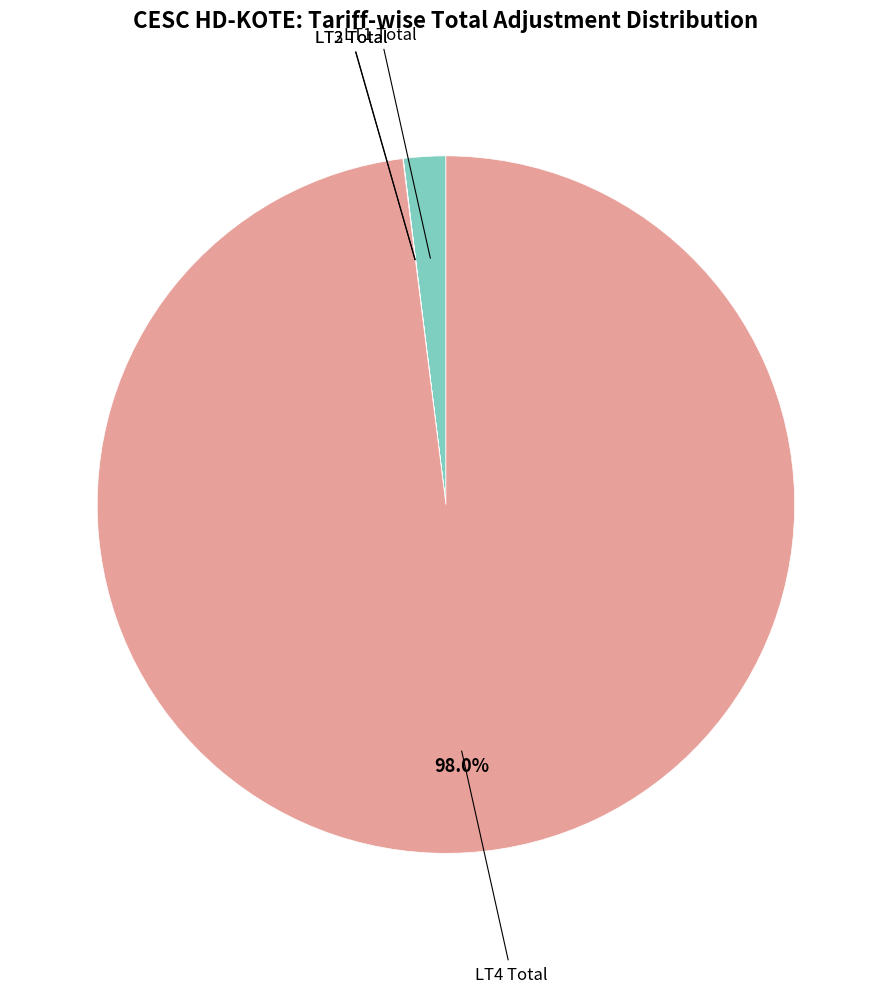

Is there a majority slice in this chart?

Yes